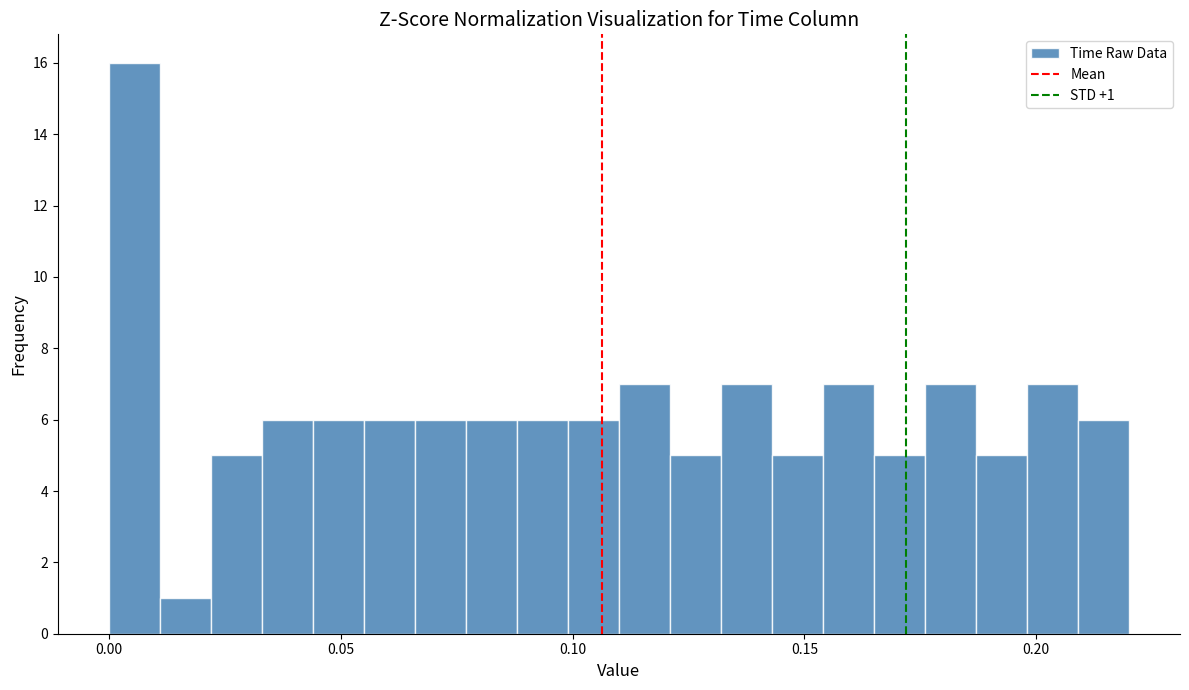

Around what value on the x-axis is the tallest bar? Give the approximate position of its centre, as read against the axis.

0.005